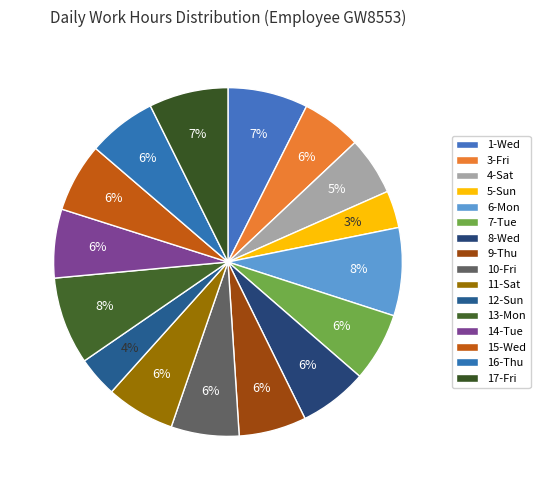

What is the smallest slice in the pie chart?

5-Sun